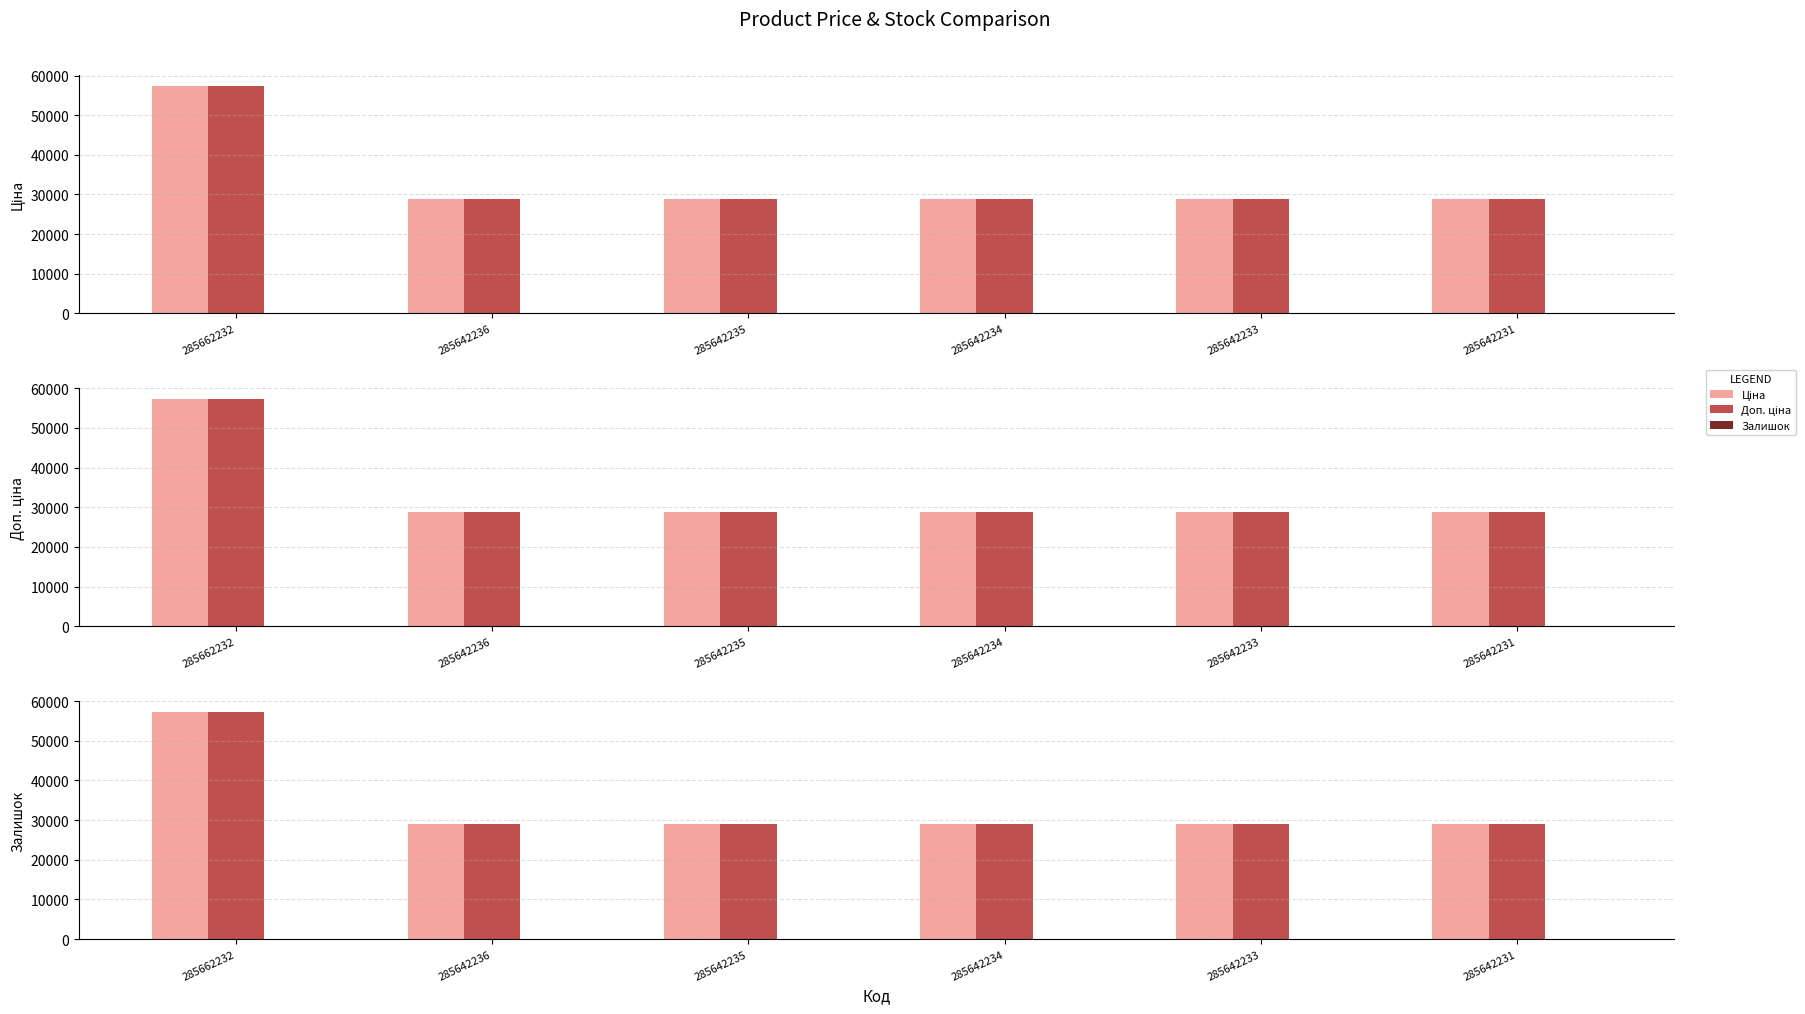

Which series has the largest range (max minus min)?

Ціна